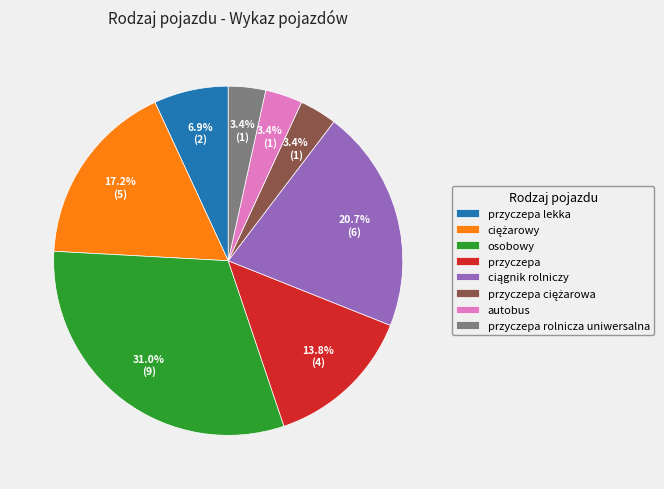

How many segments does this pie chart have?

8